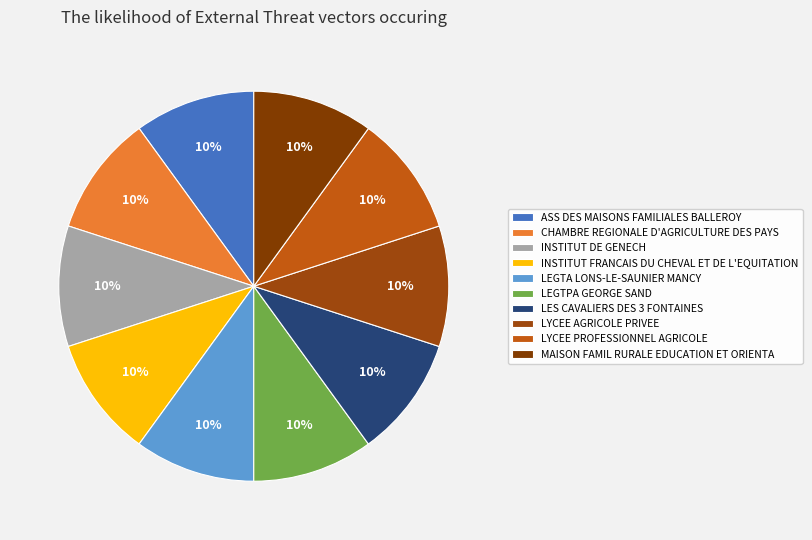

Is there a majority slice in this chart?

No